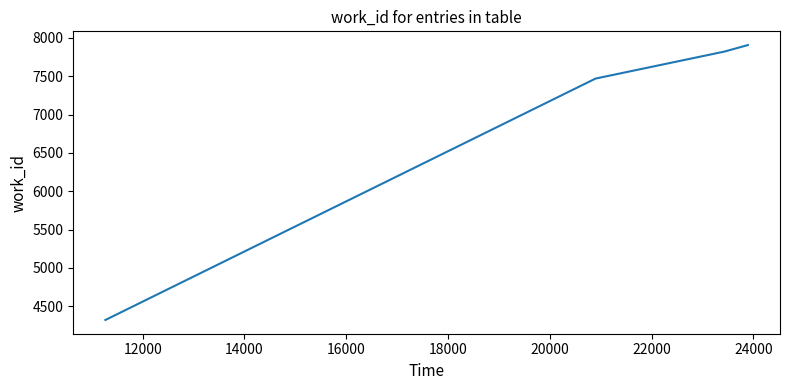

How many lines are shown in the chart?

1